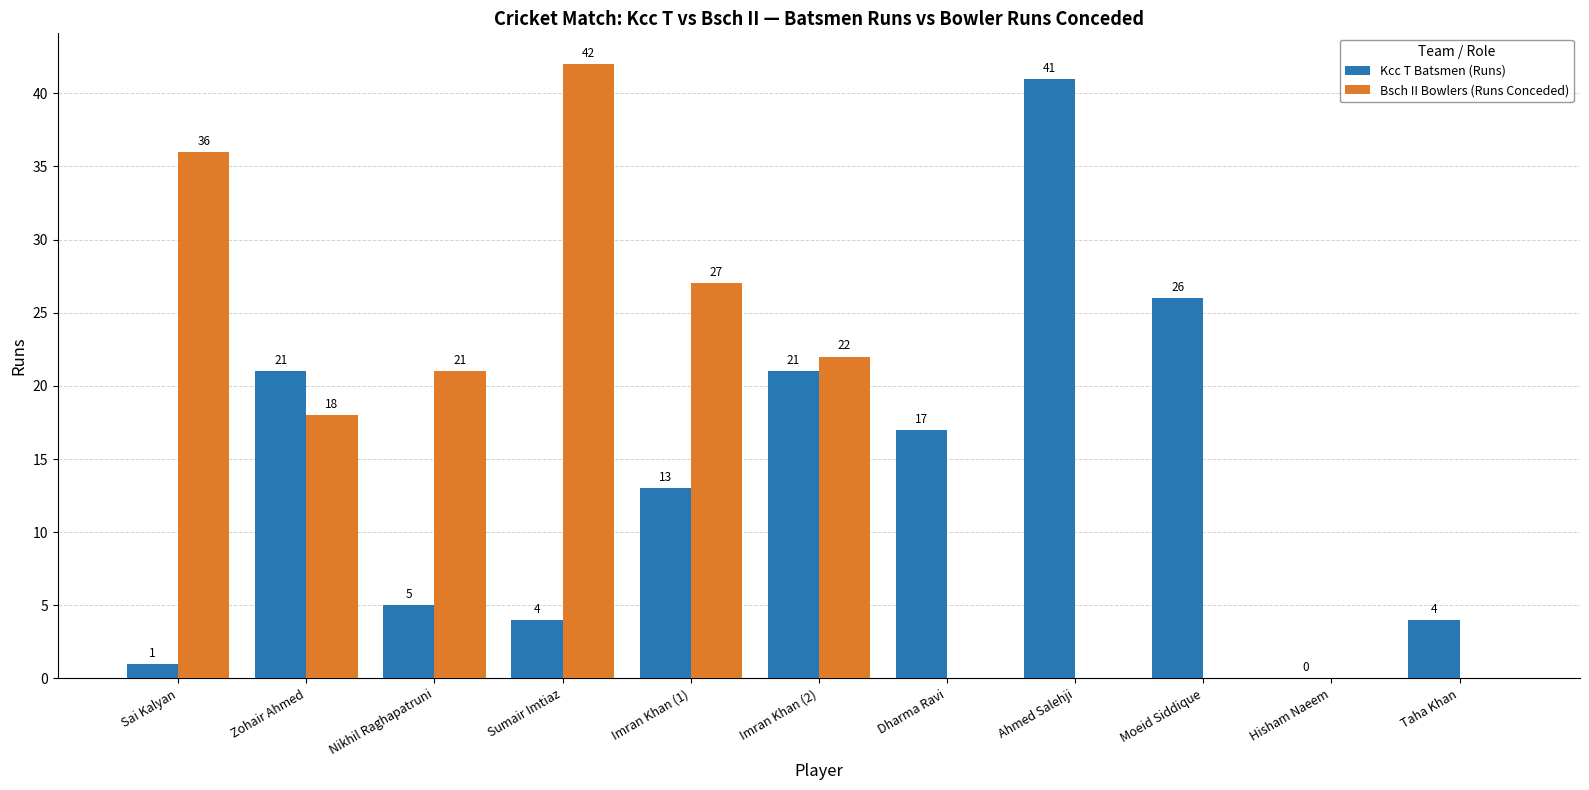

Which series changed the most between Sai Kalyan and Imran Khan (2)?

Kcc T Batsmen (Runs)